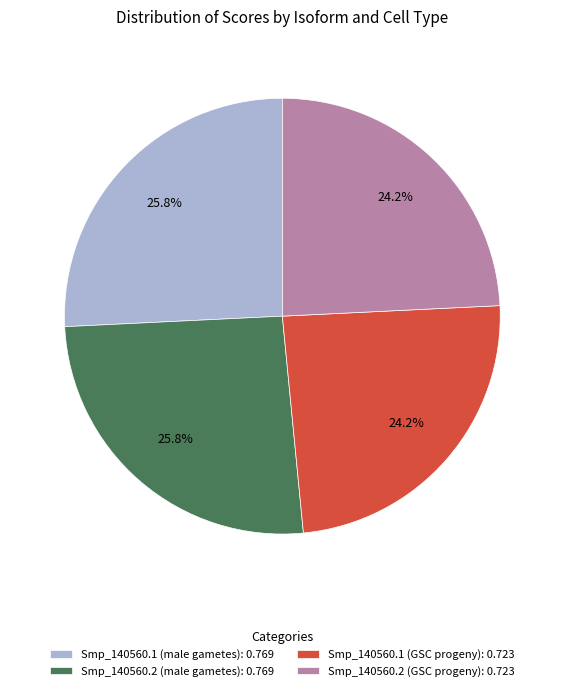

How many slices are in this pie chart?

4